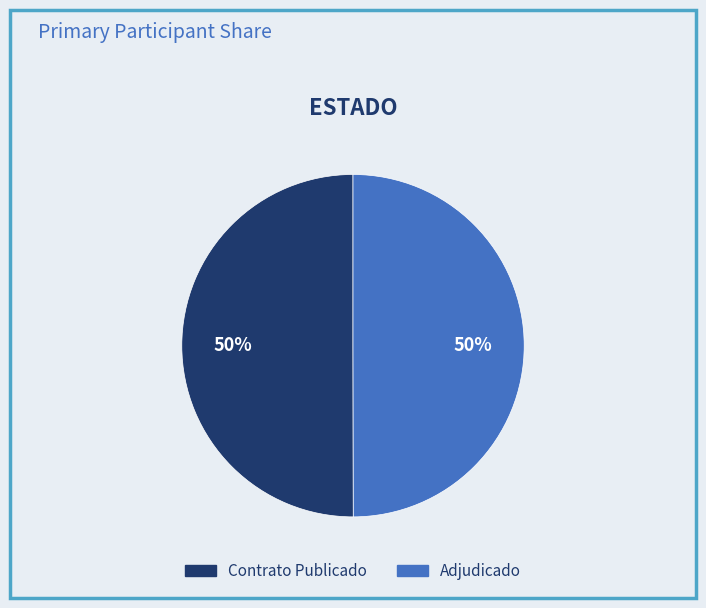

To the nearest percent, what is the average slice percentage?

50%